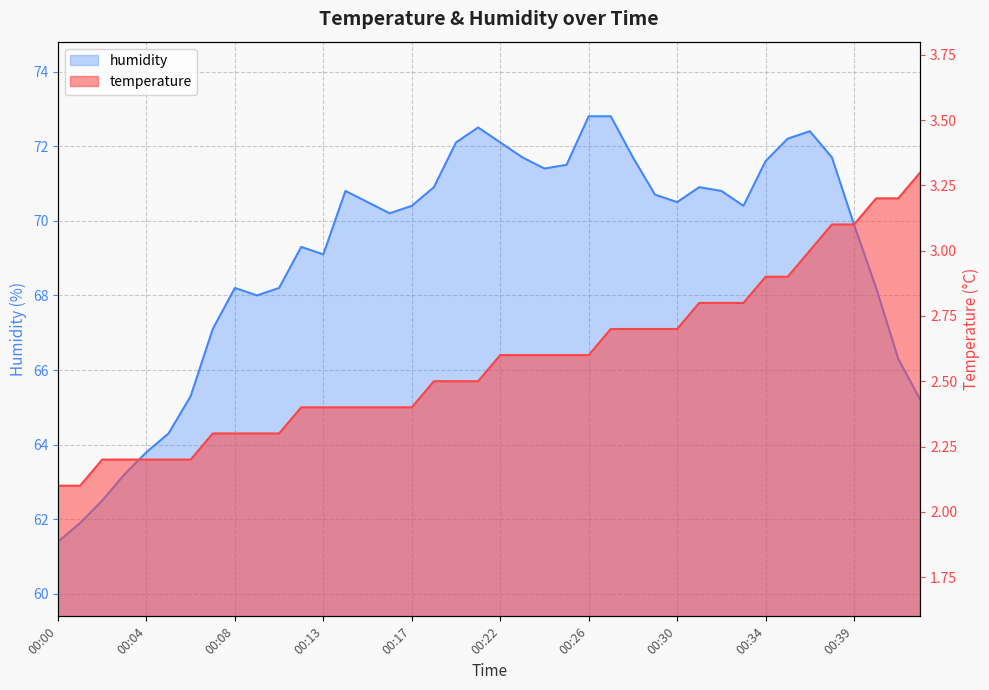

Which series has the largest total across all categories?

humidity